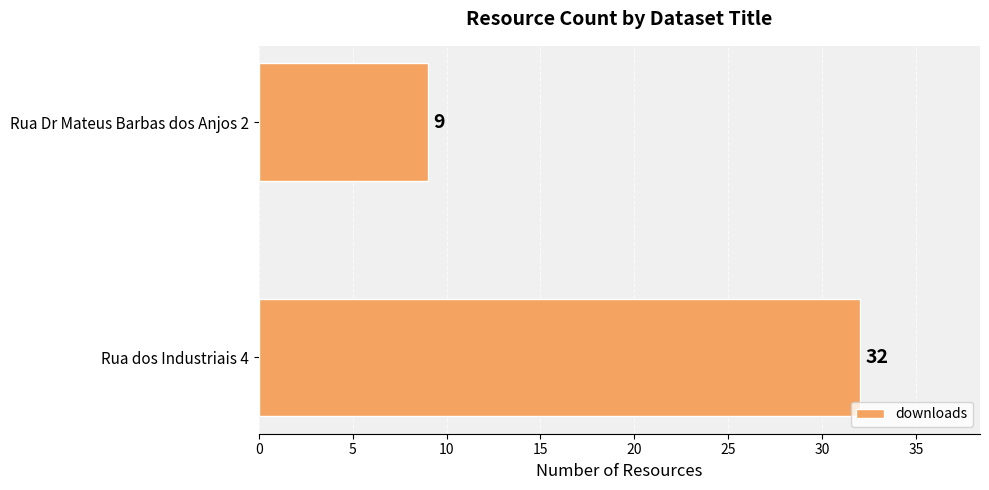

What is the difference between the values at Rua Dr Mateus Barbas dos Anjos 2 and Rua dos Industriais 4?

23